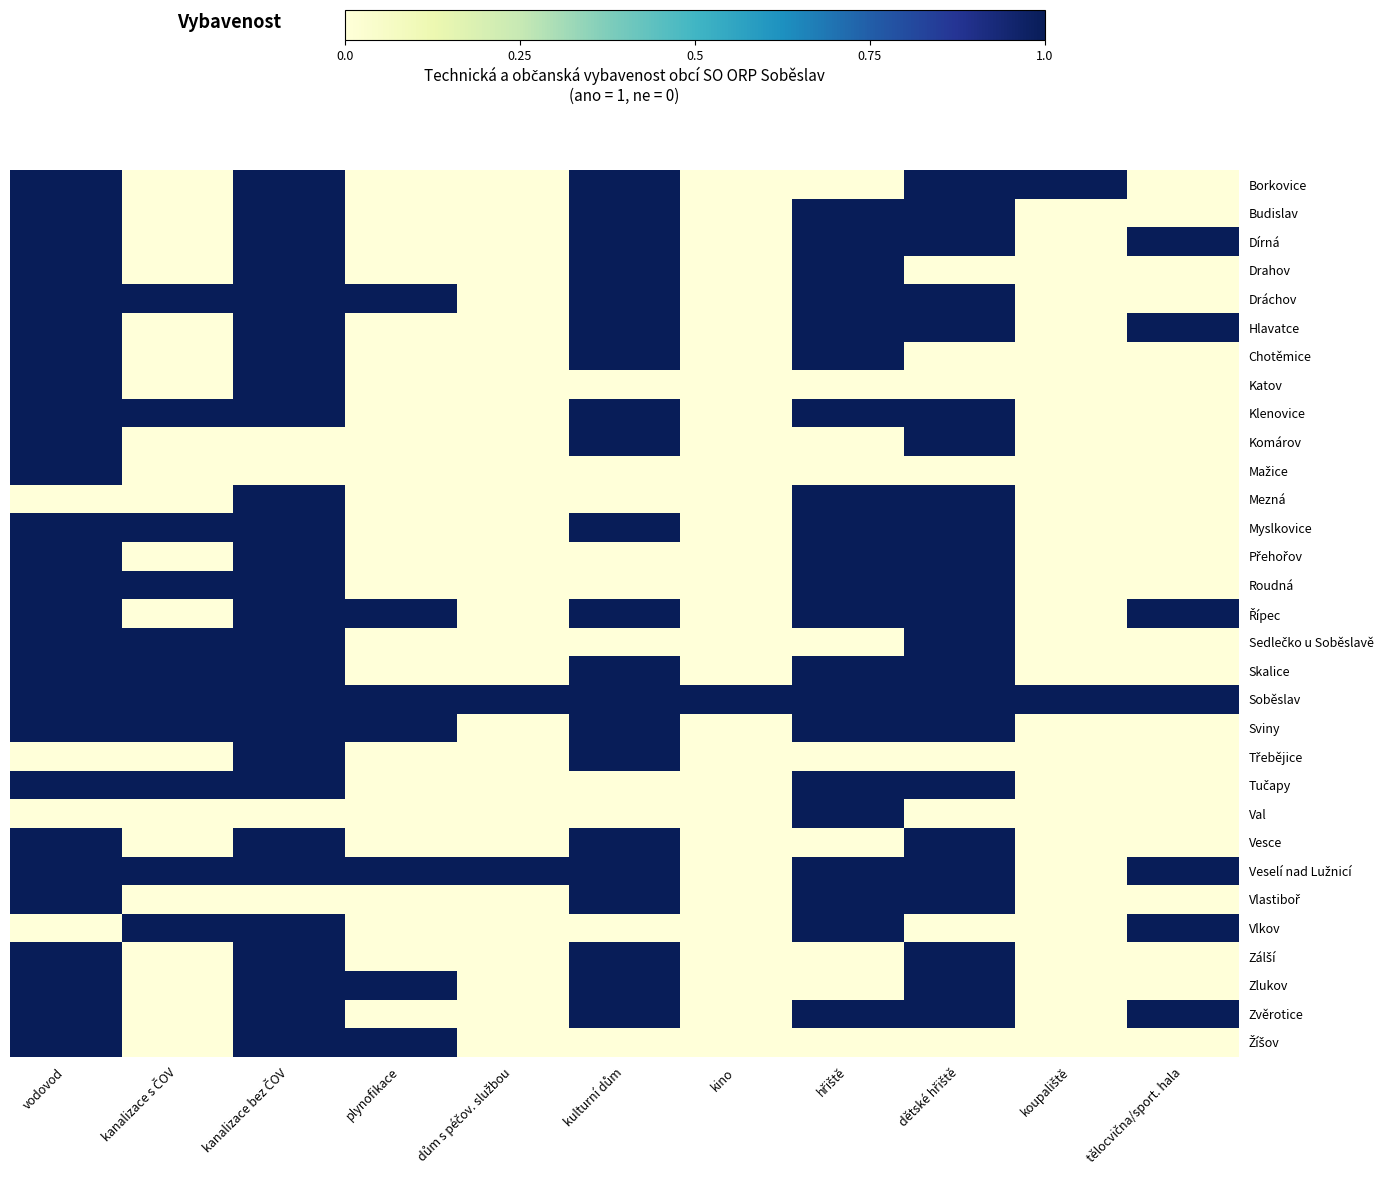

Which category has the highest value across all series?

vodovod